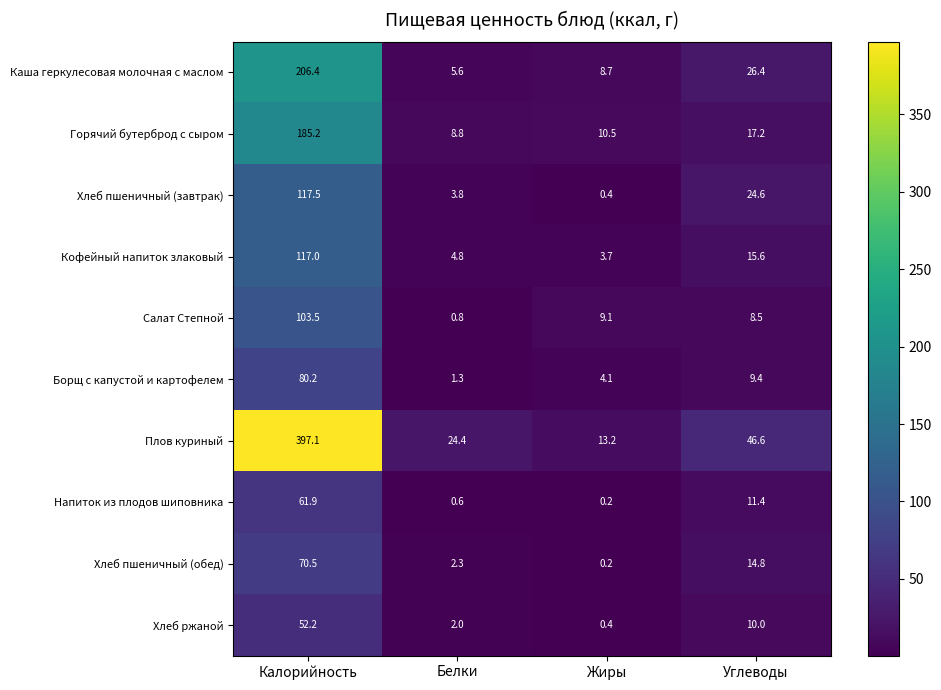

What is the difference between the second highest and second lowest values in the Напиток из плодов шиповника series?

10.8